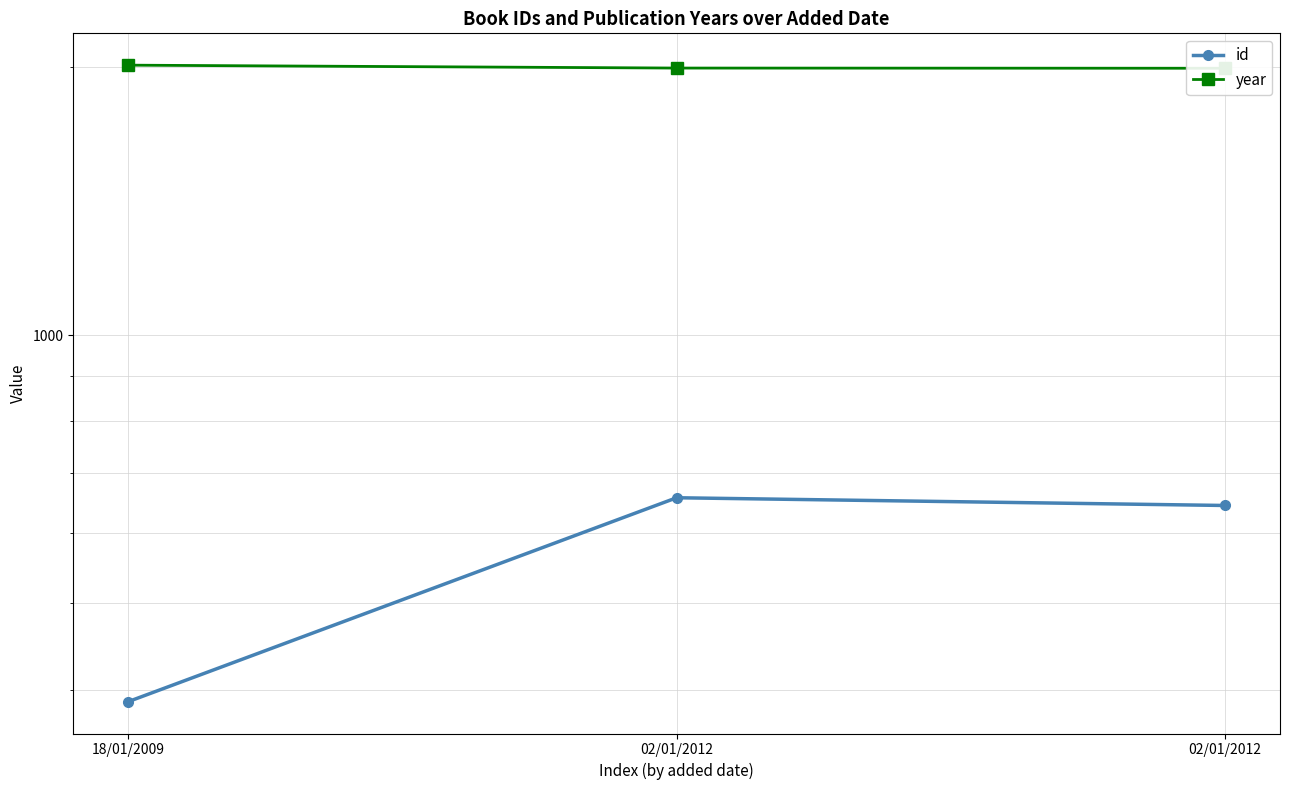

What is the sum of the id values at 02/01/2012 and 02/01/2012?

1301